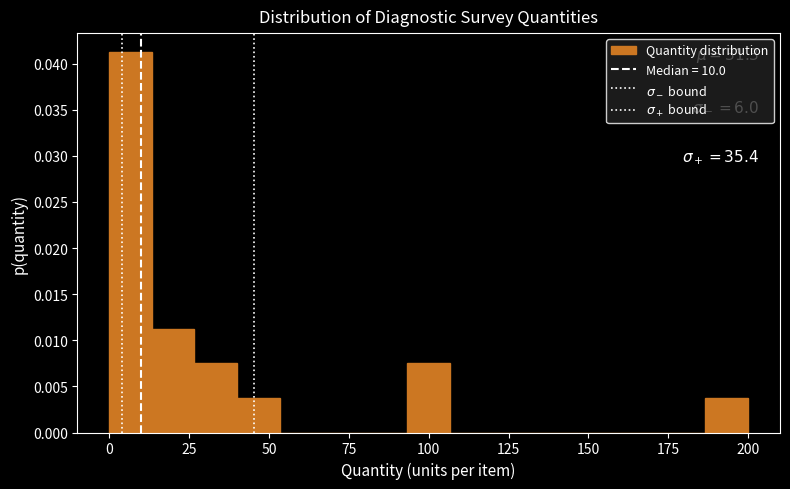

Around what value on the x-axis is the tallest bar? Give the approximate position of its centre, as read against the axis.

5